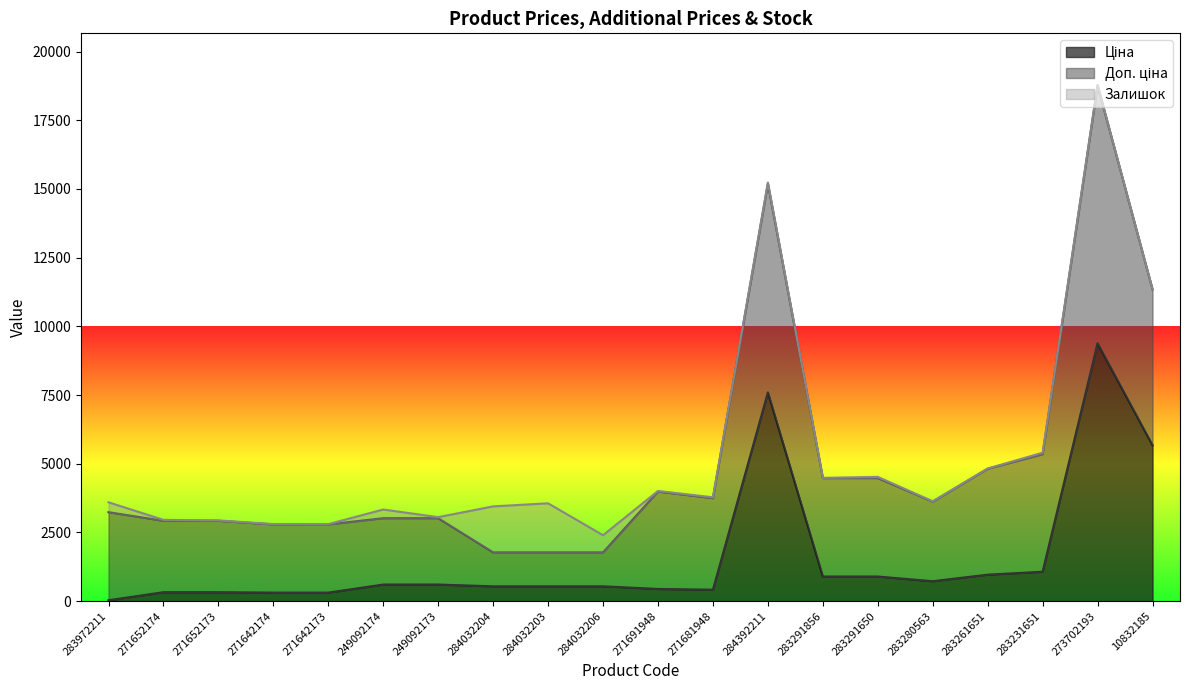

At which category is the sum across all series the highest?

273702193